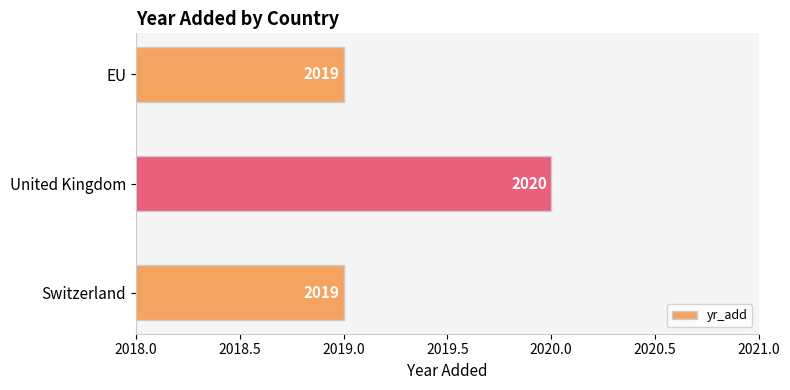

Reading bottom to top, what are all the values shown in this chart?

2019	2020	2019